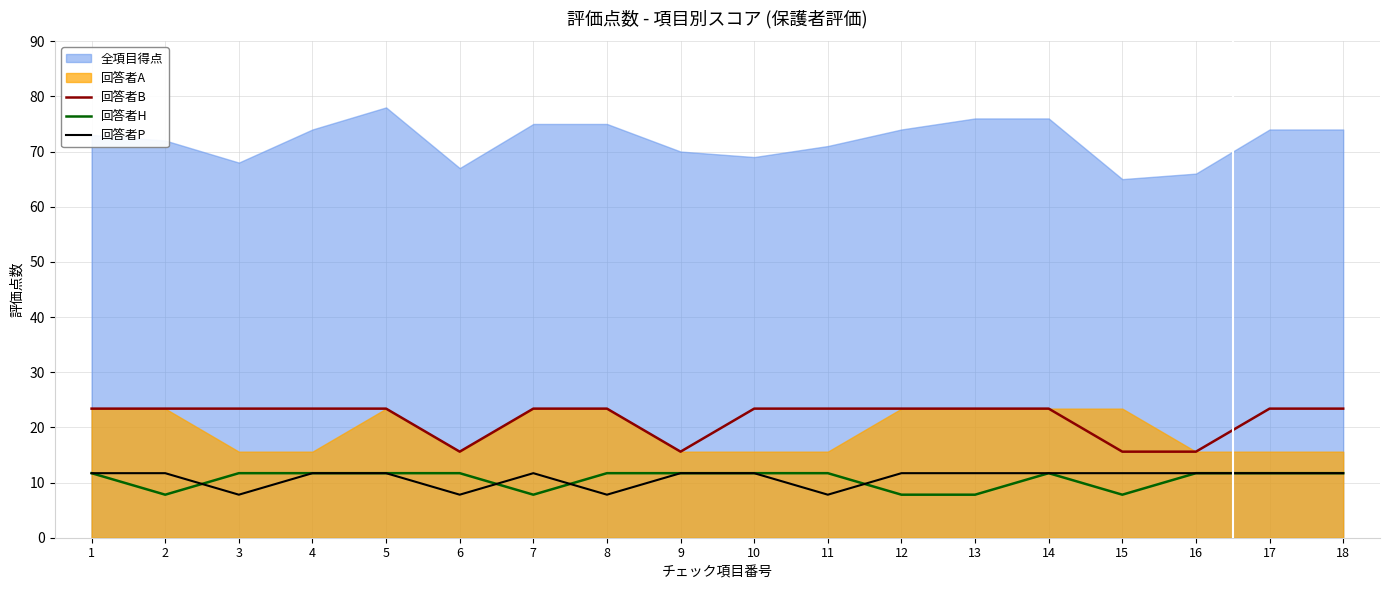

True or false: 回答者H and 回答者B intersect in this chart.

False